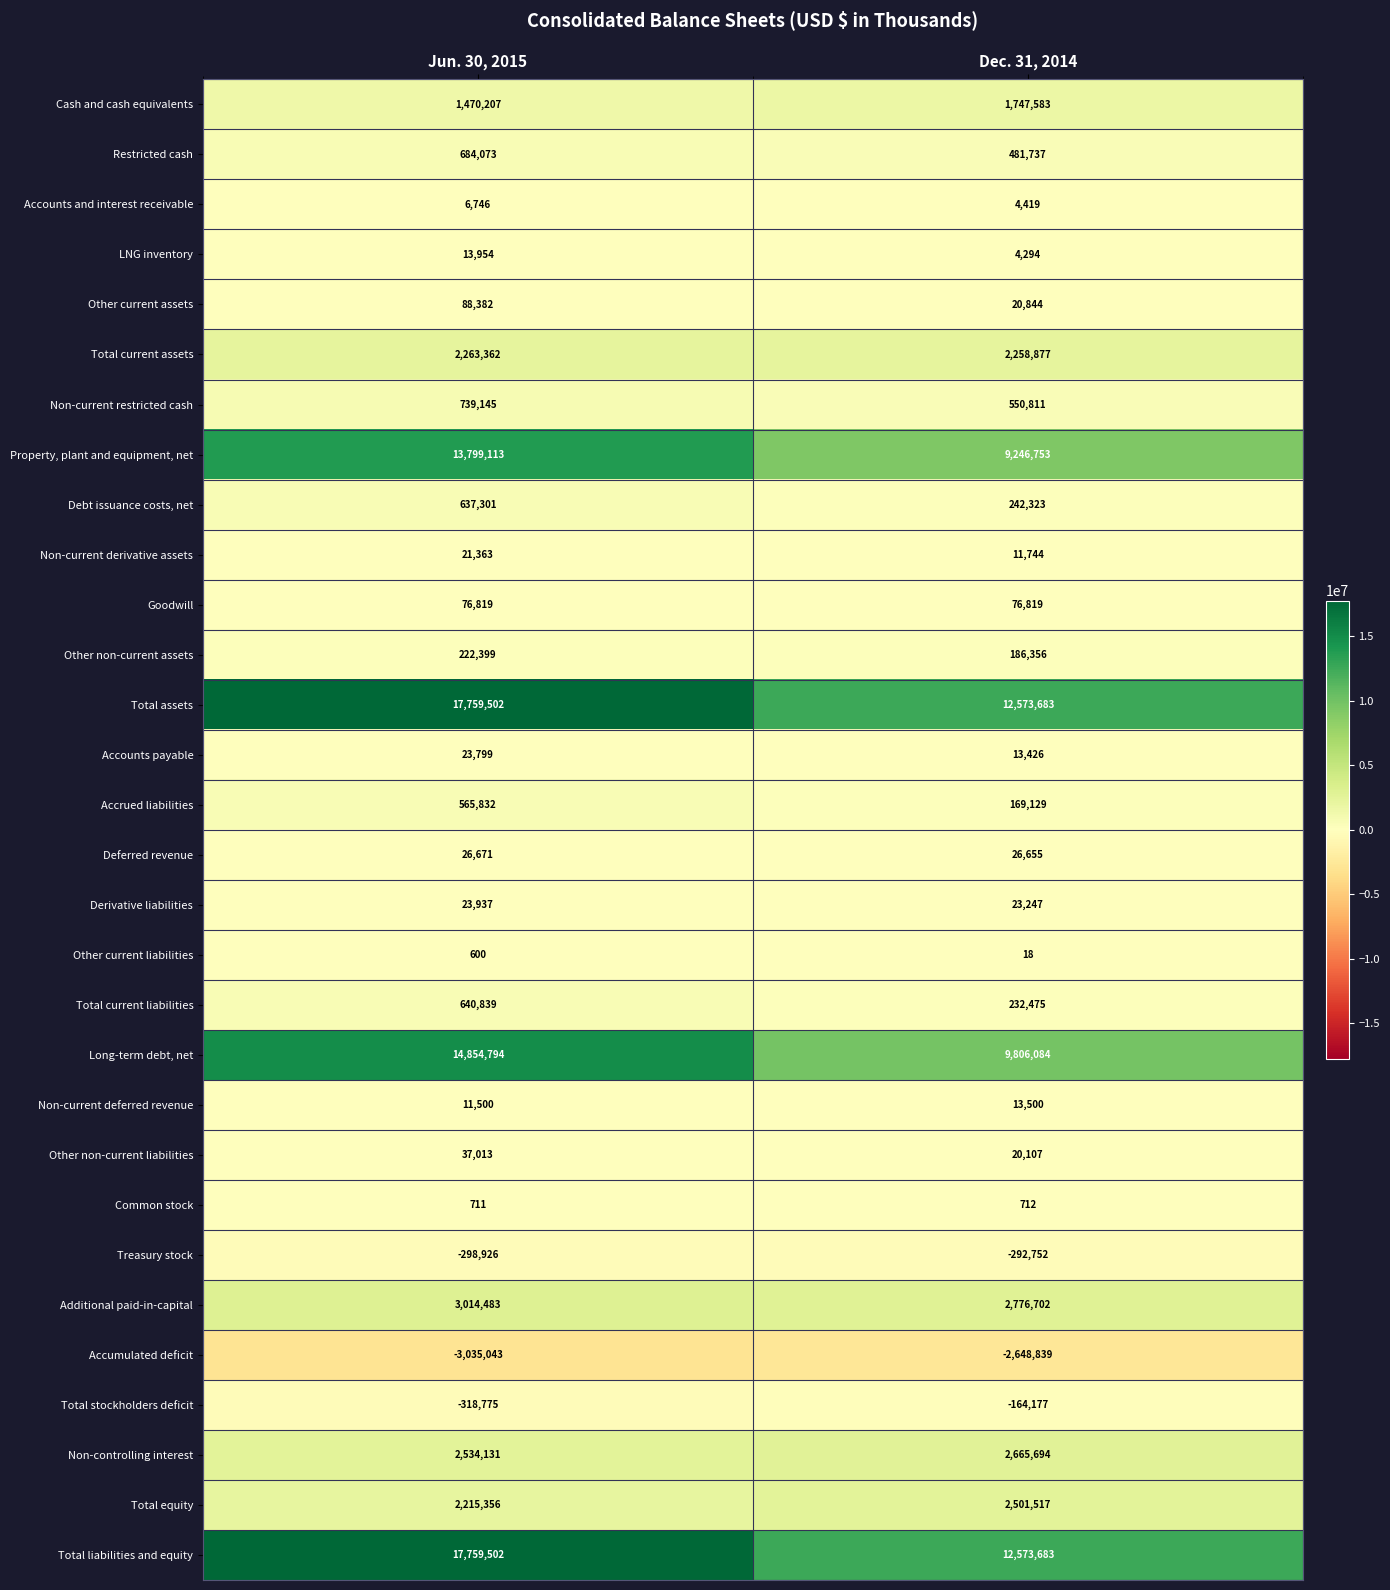

What is the minimum value for Restricted cash?

481737